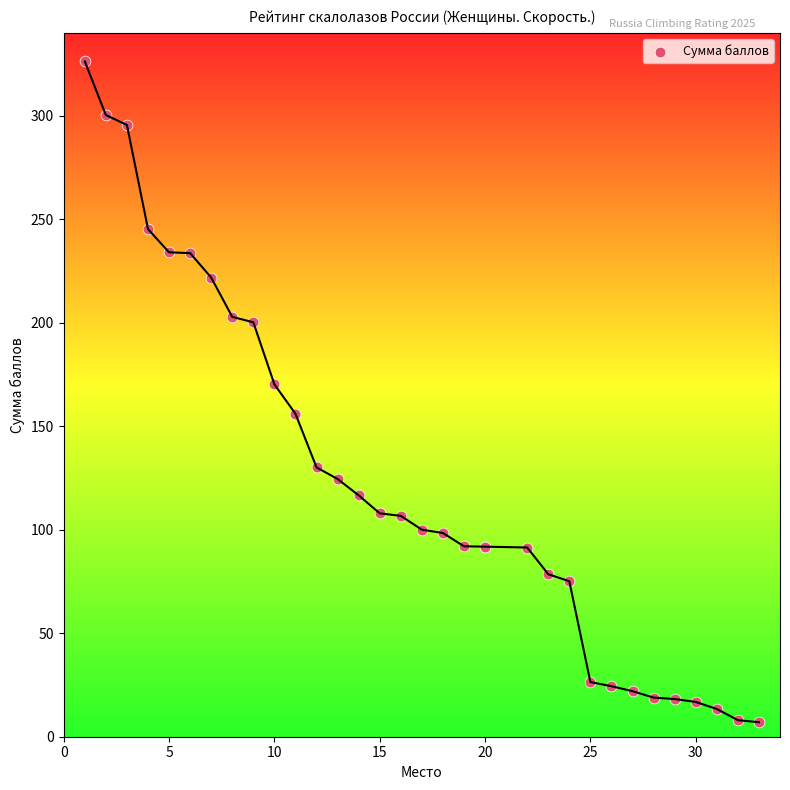

What Y value in the scatter plot is closest to 166?

170.2